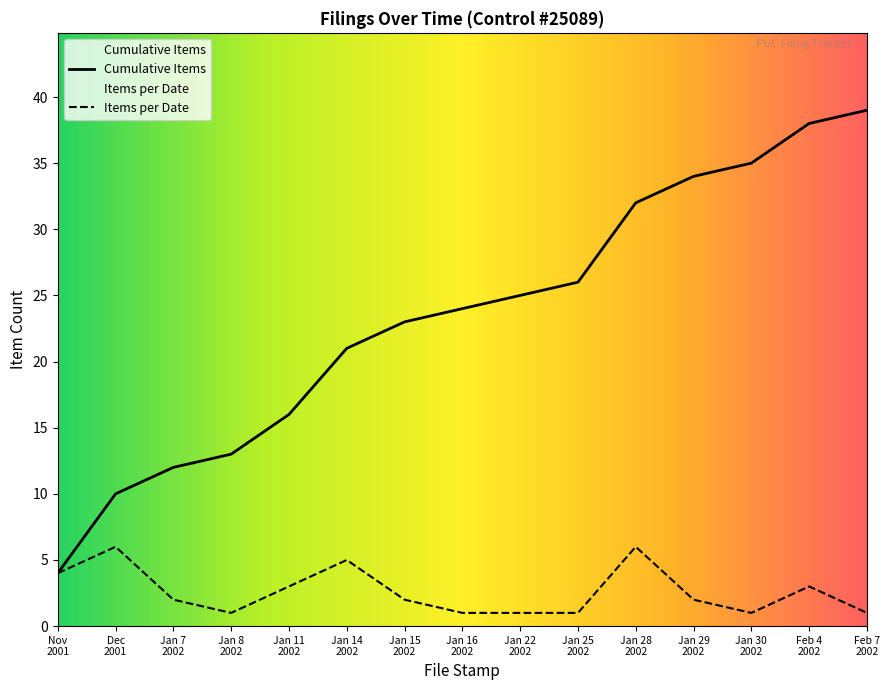

What is the highest value of the Items per Date series?

6